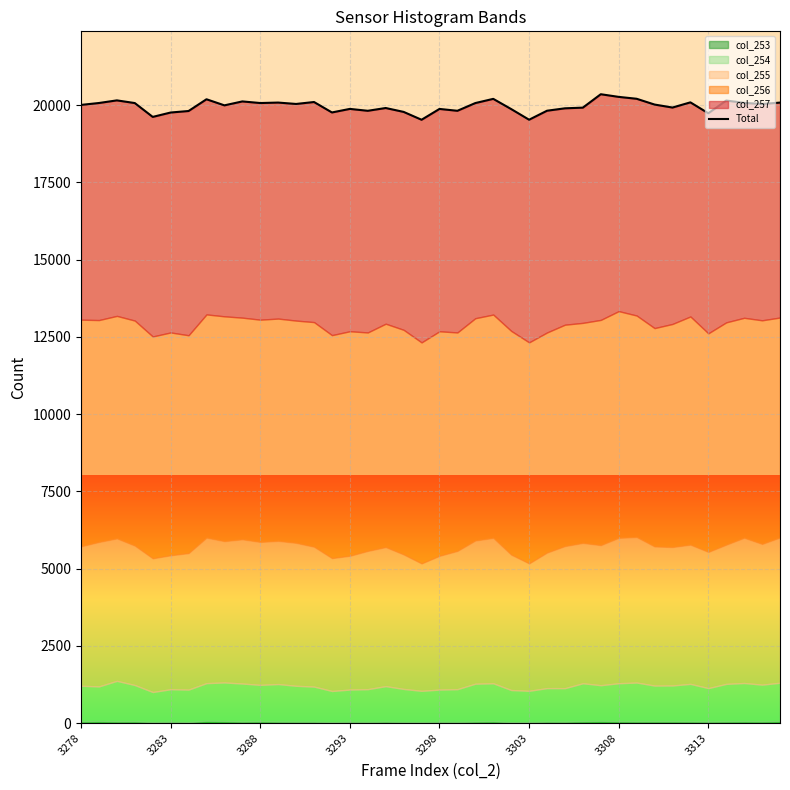

What is the value of the 11th point from the left?

20070